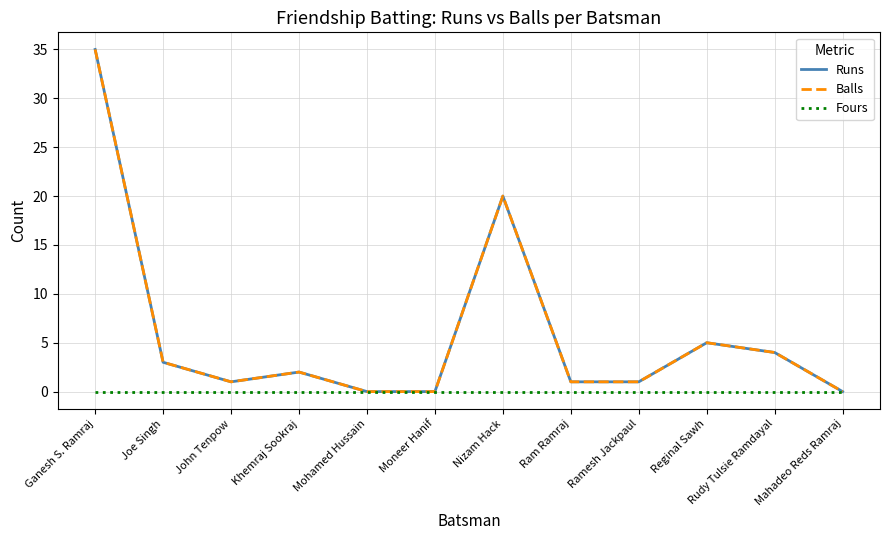

Is this an area chart (filled region under the line)?

No